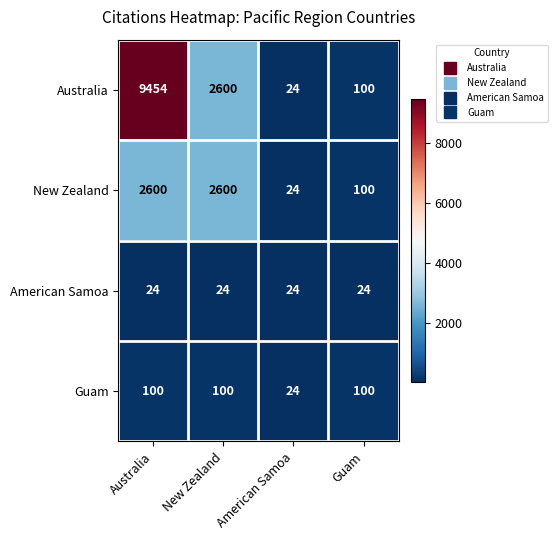

Which series has the widest spread of values?

Australia